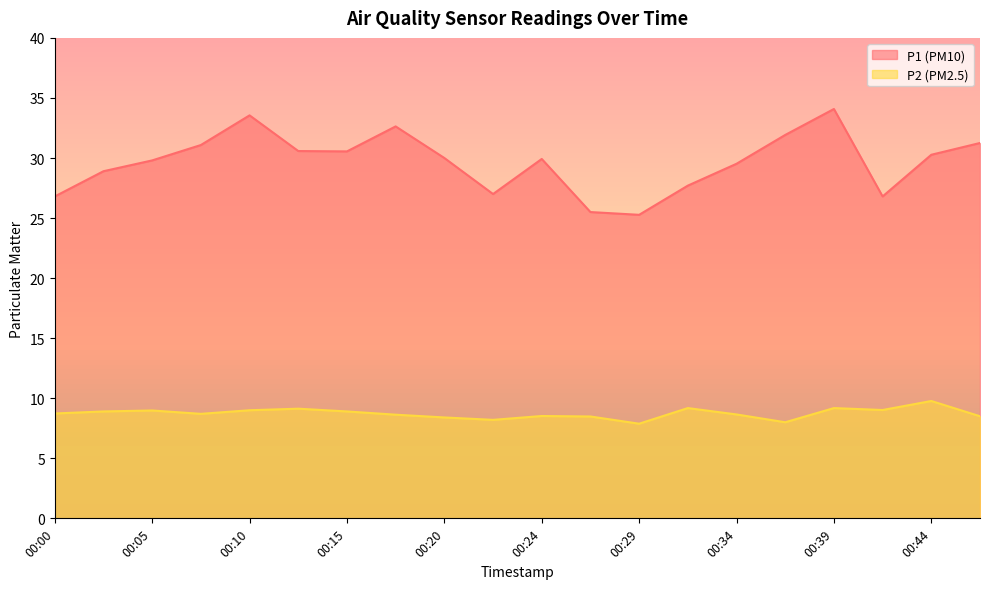

What is the spread (max minus min) of values at 00:46?

22.8